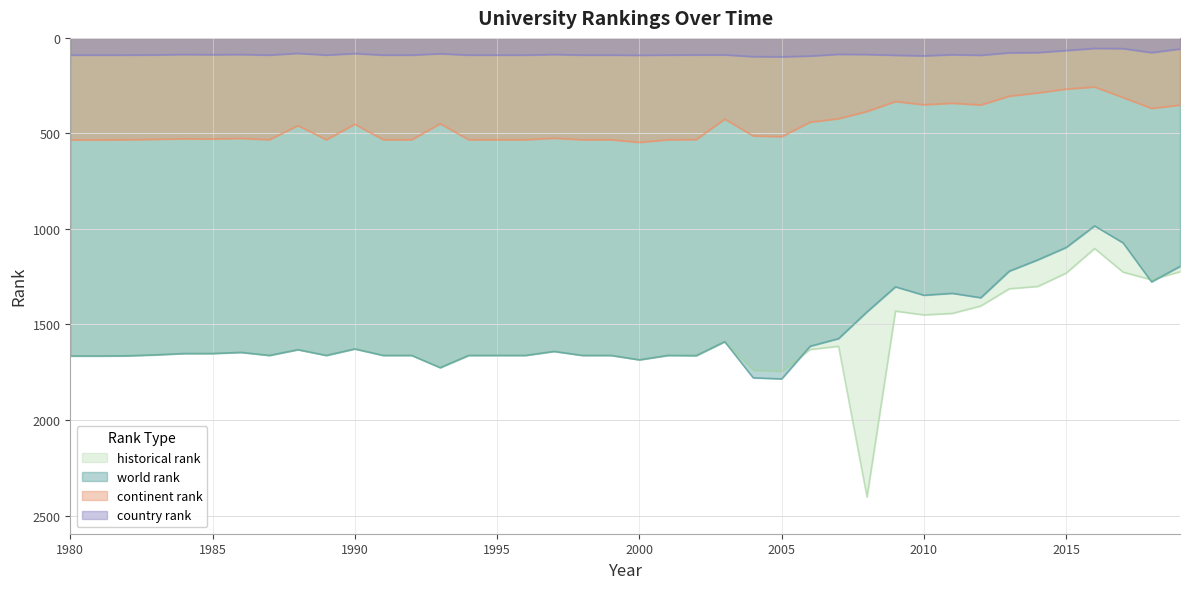

List the labels in order of continent rank value, smallest first.

2016, 2015, 2014, 2013, 2017, 2009, 2011, 2010, 2012, 2019, 2018, 2008, 2007, 2003, 2006, 1993, 1990, 1988, 2004, 2005, 1997, 1986, 1984, 1985, 1983, 2002, 1982, 1987, 1989, 1991, 1992, 1994, 1995, 1996, 1998, 1999, 2001, 1980, 1981, 2000